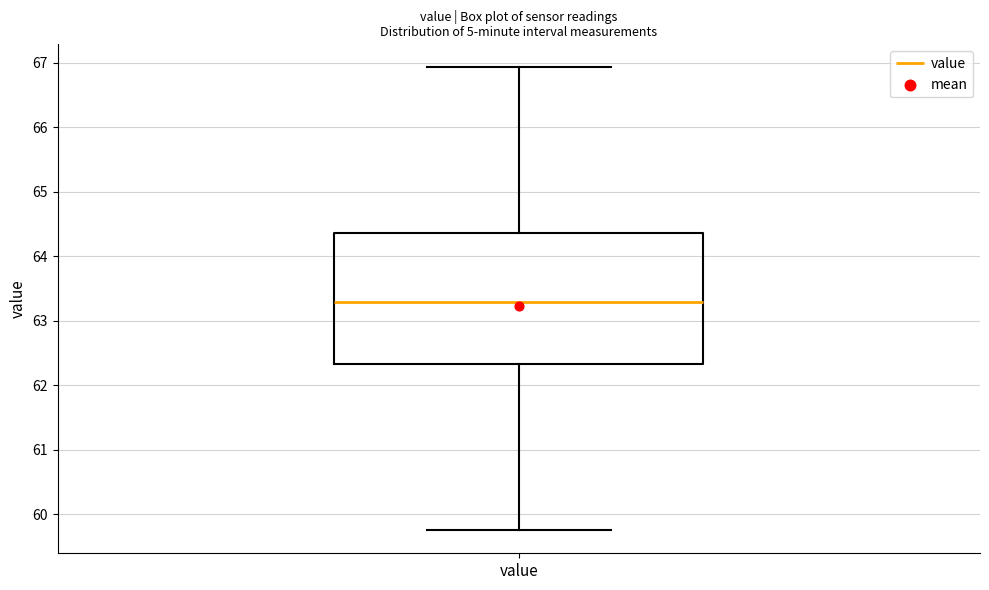

Where is the upper edge of the box for value on the y-axis? The values are not printed on the chart, so give them approximately, as read against the axis.

64.4